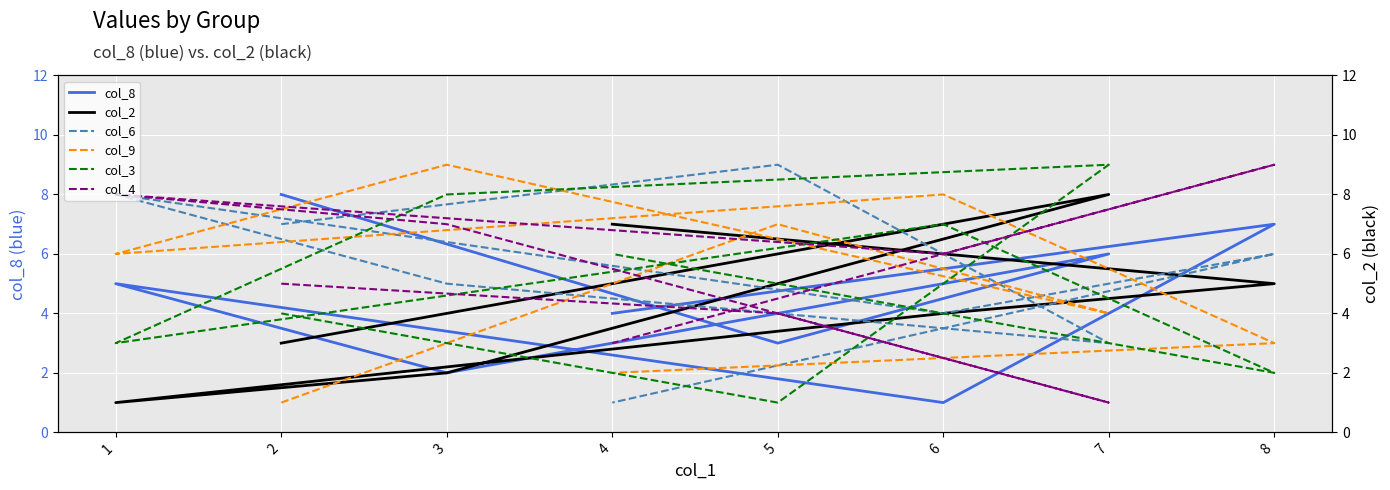

Which series has the widest spread of values?

col_6